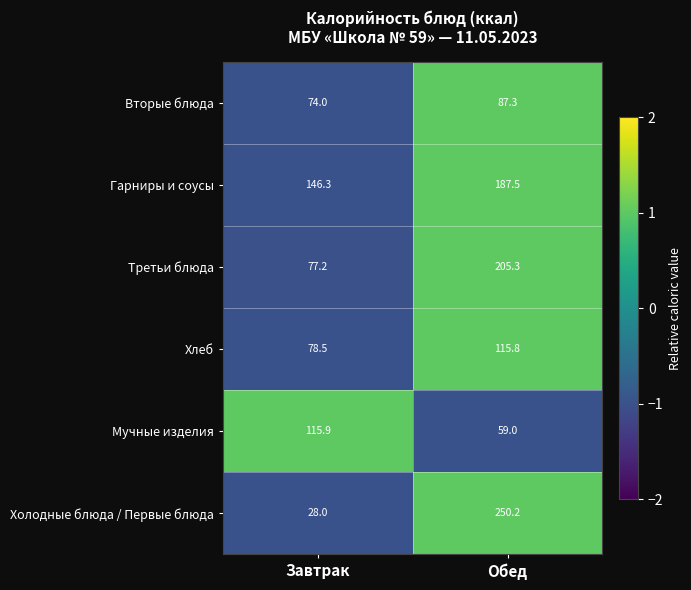

At which label is Гарниры и соусы closest to 166?

Завтрак